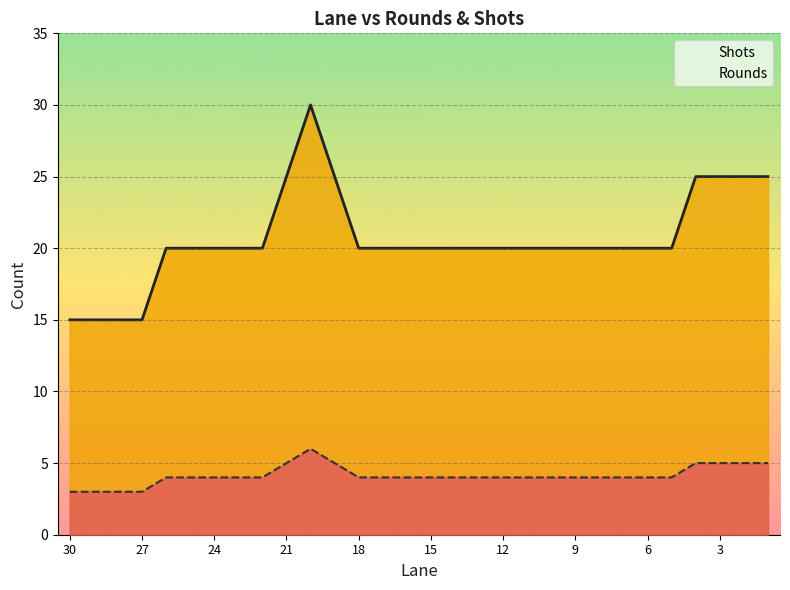

Reading left to right, extract all data points from this chart.

Rounds: 30=15	29=15	28=15	27=15	26=20	25=20	24=20	23=20	22=20	21=25	20=30	19=25	18=20	17=20	16=20	15=20	14=20	13=20	12=20	11=20	10=20	9=20	8=20	7=20	6=20	5=20	4=25	3=25	2=25	1=25
Shots: 30=3	29=3	28=3	27=3	26=4	25=4	24=4	23=4	22=4	21=5	20=6	19=5	18=4	17=4	16=4	15=4	14=4	13=4	12=4	11=4	10=4	9=4	8=4	7=4	6=4	5=4	4=5	3=5	2=5	1=5